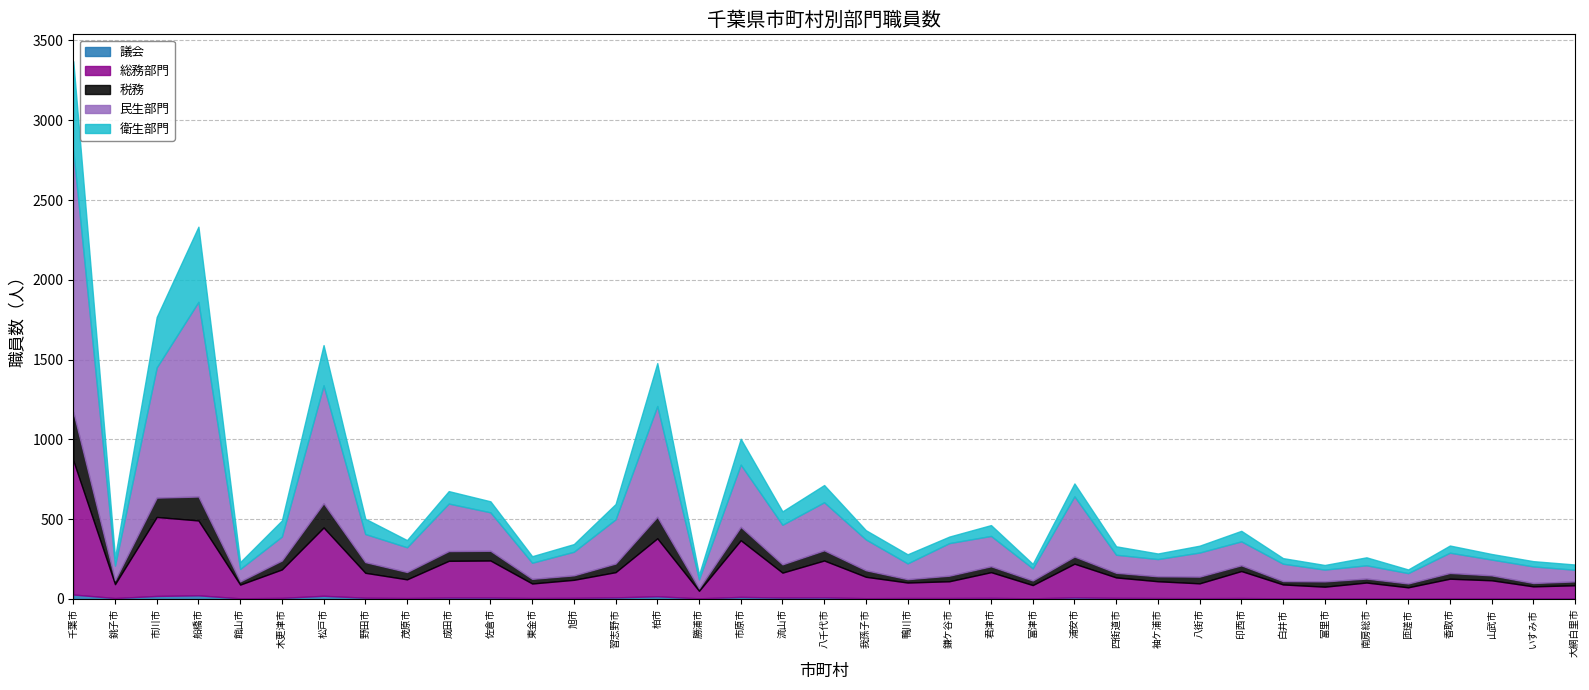

Reading left to right, what are all the values shown in this chart?

議会: 千葉市=28	銚子市=6	市川市=19	船橋市=23	館山市=4	木更津市=7	松戸市=20	野田市=8	茂原市=6	成田市=9	佐倉市=9	東金市=6	旭市=7	習志野市=10	柏市=17	勝浦市=4	市原市=13	流山市=9	八千代市=10	我孫子市=5	鴨川市=6	鎌ケ谷市=6	君津市=7	富津市=4	浦安市=10	四街道市=7	袖ケ浦市=6	八街市=5	印西市=6	白井市=4	富里市=5	南房総市=4	匝瑳市=4	香取市=5	山武市=5	いすみ市=4	大網白里市=4
総務部門: 千葉市=840	銚子市=87	市川市=495	船橋市=469	館山市=86	木更津市=178	松戸市=428	野田市=156	茂原市=117	成田市=230	佐倉市=232	東金市=91	旭市=113	習志野市=158	柏市=363	勝浦市=47	市原市=355	流山市=156	八千代市=231	我孫子市=134	鴨川市=97	鎌ケ谷市=105	君津市=161	富津市=83	浦安市=211	四街道市=128	袖ケ浦市=105	八街市=93	印西市=169	白井市=87	富里市=72	南房総市=99	匝瑳市=69	香取市=122	山武市=112	いすみ市=75	大網白里市=82
税務: 千葉市=305	銚子市=25	市川市=121	船橋市=150	館山市=20	木更津市=56	松戸市=152	野田市=67	茂原市=46	成田市=61	佐倉市=61	東金市=29	旭市=28	習志野市=54	柏市=135	勝浦市=15	市原市=84	流山市=52	八千代市=64	我孫子市=41	鴨川市=21	鎌ケ谷市=35	君津市=37	富津市=29	浦安市=45	四街道市=29	袖ケ浦市=31	八街市=42	印西市=36	白井市=21	富里市=33	南房総市=25	匝瑳市=24	香取市=36	山武市=31	いすみ市=21	大網白里市=24
民生部門: 千葉市=1637	銚子市=91	市川市=816	船橋市=1220	館山市=78	木更津市=150	松戸市=739	野田市=176	茂原市=155	成田市=298	佐倉市=241	東金市=101	旭市=148	習志野市=277	柏市=694	勝浦市=57	市原市=390	流山市=248	八千代市=301	我孫子市=193	鴨川市=99	鎌ケ谷市=204	君津市=190	富津市=76	浦安市=377	四街道市=113	袖ケ浦市=108	八街市=151	印西市=150	白井市=109	富里市=74	南房総市=83	匝瑳市=65	香取市=127	山武市=99	いすみ市=104	大網白里市=73
衛生部門: 千葉市=560	銚子市=51	市川市=316	船橋市=471	館山市=43	木更津市=101	松戸市=252	野田市=96	茂原市=45	成田市=78	佐倉市=69	東金市=41	旭市=48	習志野市=96	柏市=269	勝浦市=29	市原市=162	流山市=84	八千代市=108	我孫子市=58	鴨川市=57	鎌ケ谷市=41	君津市=68	富津市=28	浦安市=81	四街道市=53	袖ケ浦市=35	八街市=43	印西市=66	白井市=35	富里市=29	南房総市=50	匝瑳市=23	香取市=45	山武市=35	いすみ市=33	大網白里市=33